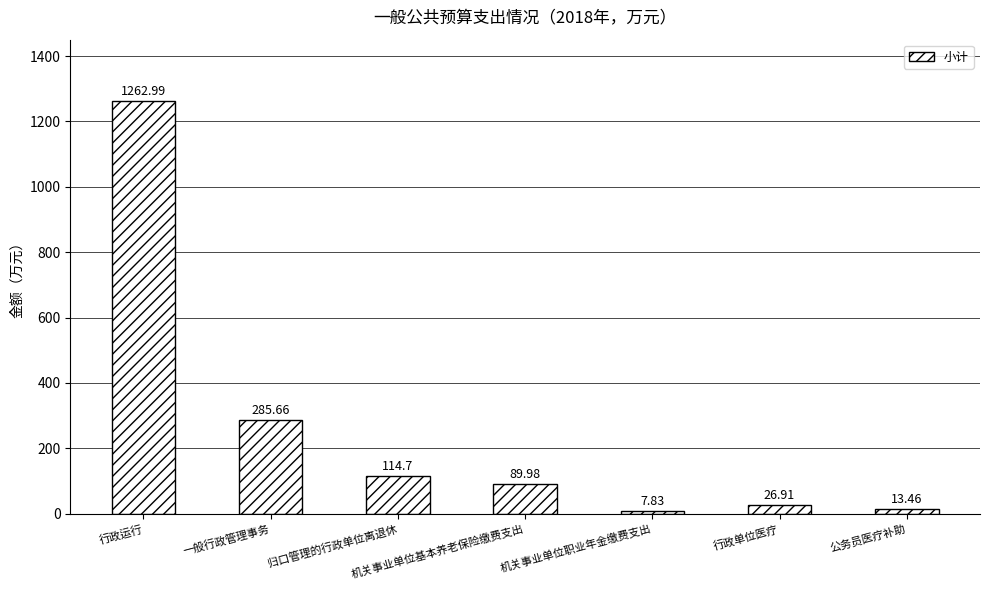

What is the difference between the maximum and minimum values?

1255.2